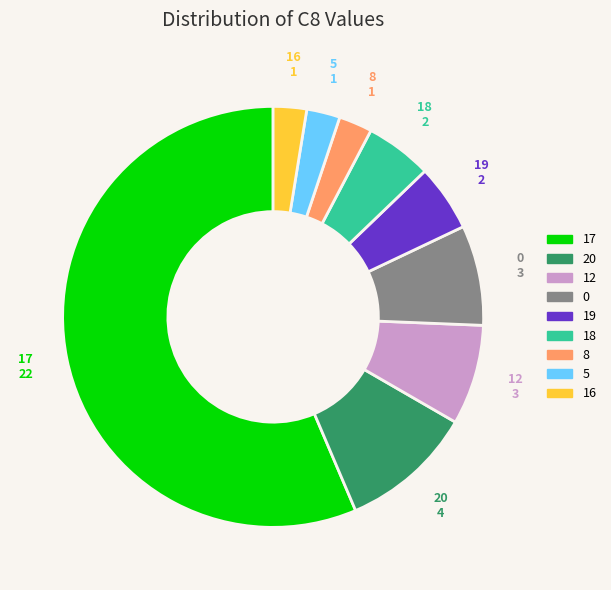

How many slices are in this pie chart?

9